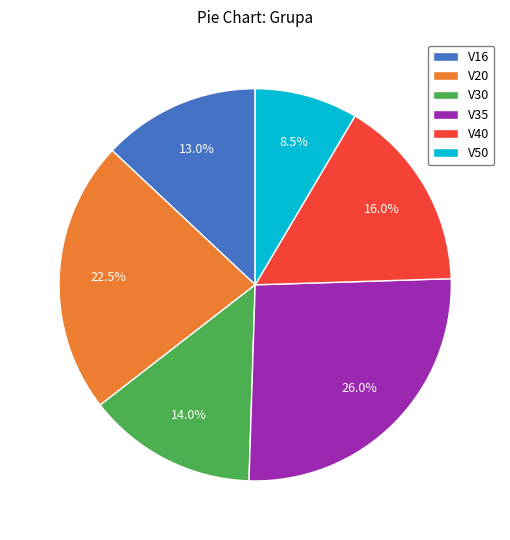

How many segments does this pie chart have?

6